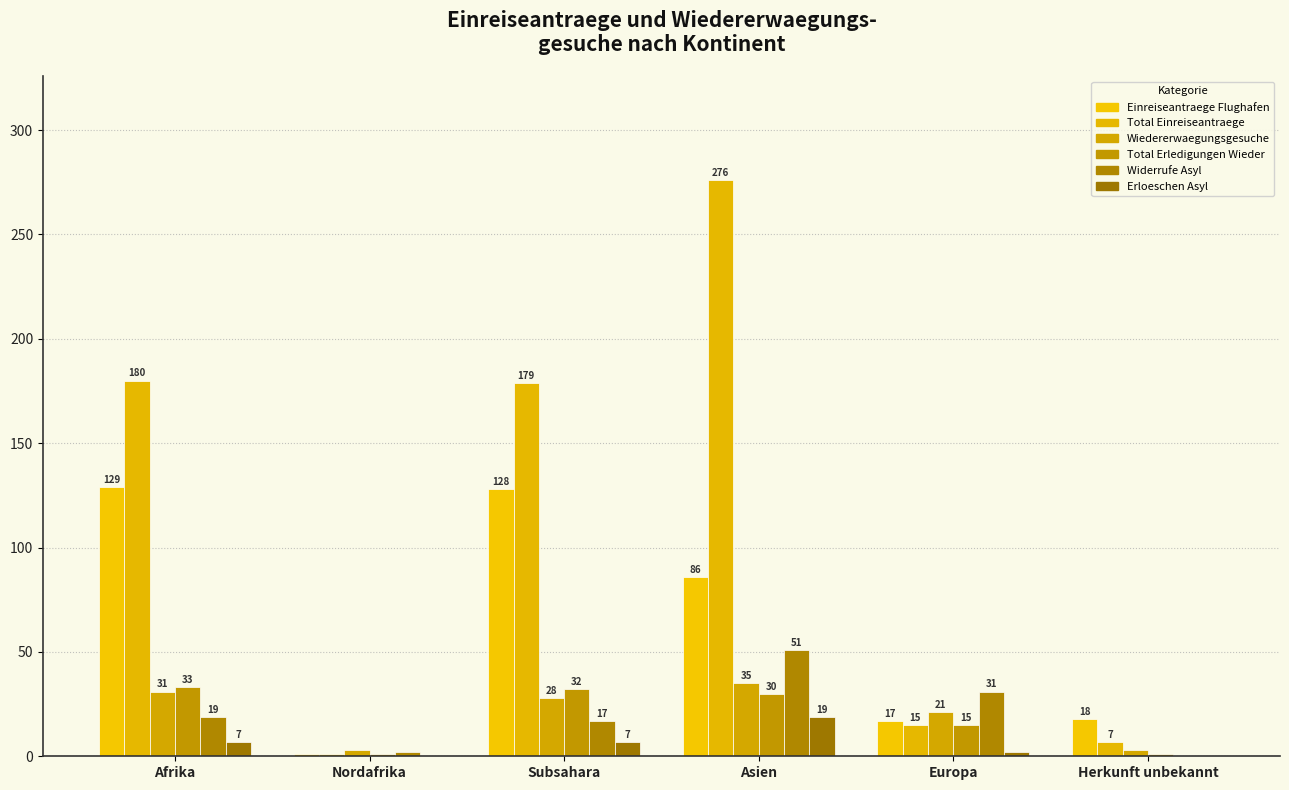

List the series in order of their peak value, highest first.

Total Einreiseantraege, Einreiseantraege Flughafen, Widerrufe Asyl, Wiedererwaegungsgesuche, Total Erledigungen Wieder, Erloeschen Asyl